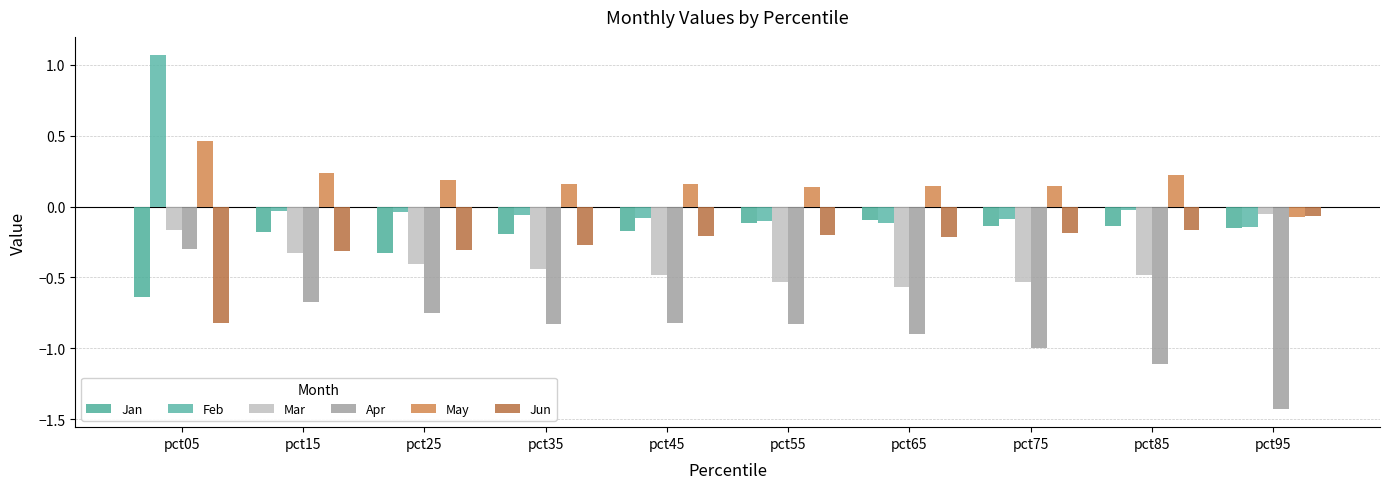

Which category has the lowest value across all series?

pct95